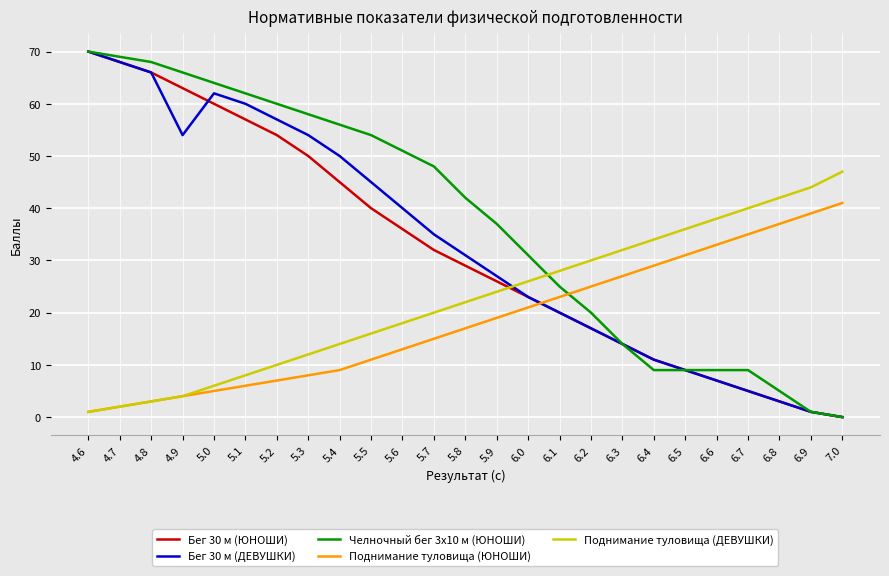

True or false: Поднимание туловища (ЮНОШИ) and Бег 30 м (ДЕВУШКИ) intersect in this chart.

True